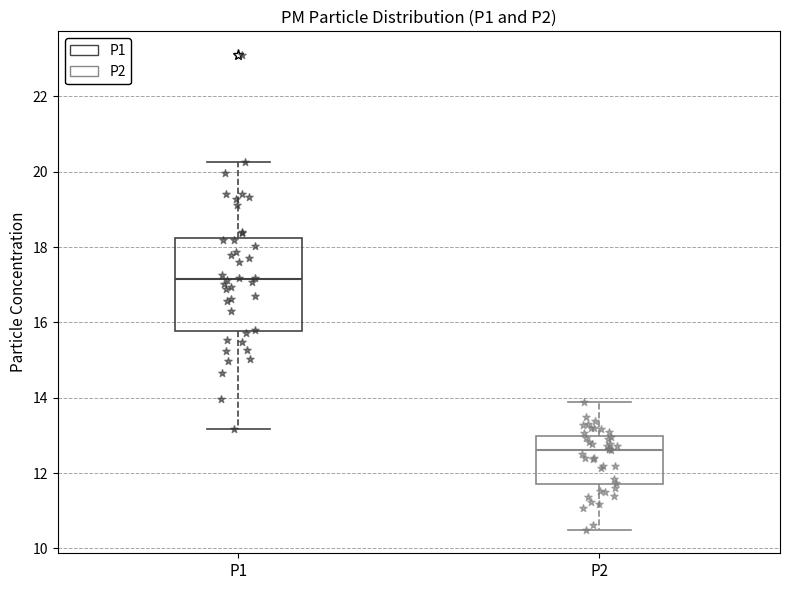

Reading left to right, read every box against the y-axis: the position of its median line, the range the box covers, and the ends of its whiskers. The values are not printed on the chart, so give them approximately, as read against the axis.

P1: median 17.2, box 15.8 to 18.2, whiskers 13.2 to 20.2
P2: median 12.6, box 11.6 to 13.0, whiskers 10.6 to 14.0